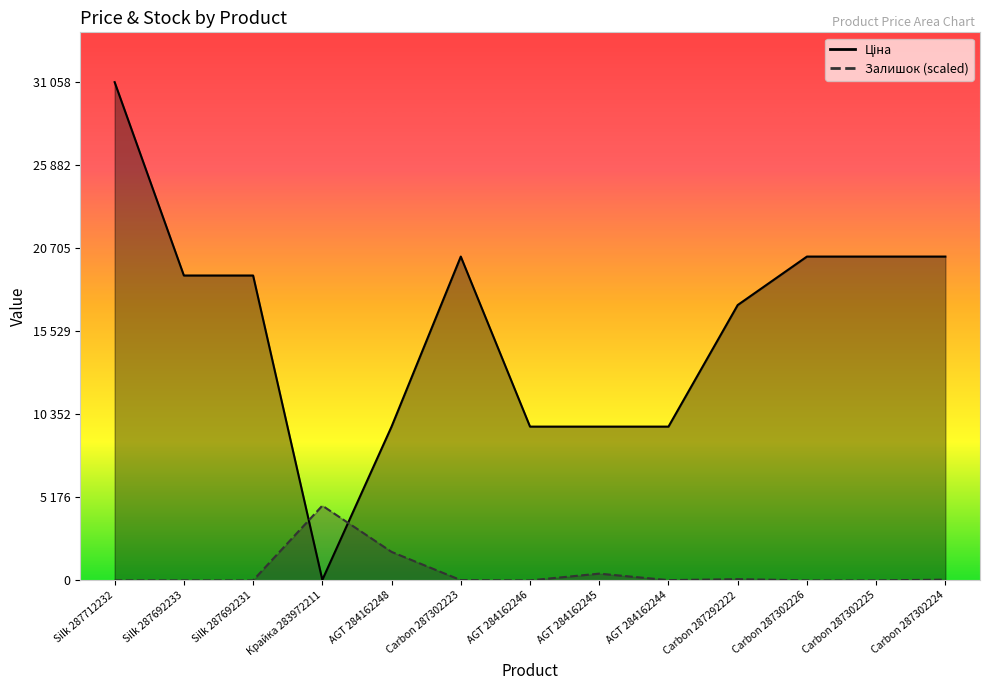

Reading left to right, what are all the values shown in this chart?

Ціна: 31058.4	19005.7	19005.7	32.0	9585.4	20186.0	9585.4	9585.4	9585.4	17165.0	20186.0	20186.0	20186.0
Залишок: 0.0	0.0	0.0	4658.8	1776.3	15.6	0.0	420.7	15.6	77.9	0.0	0.0	46.7